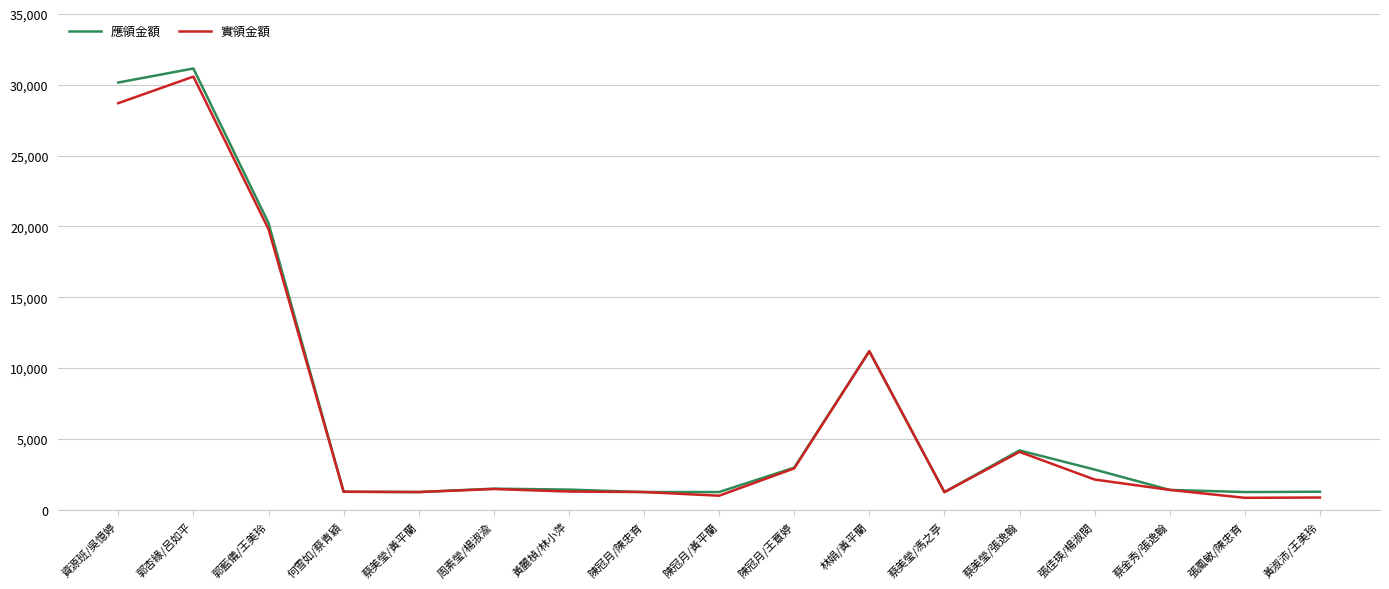

What are all the series names shown in the legend?

應領金額, 實領金額